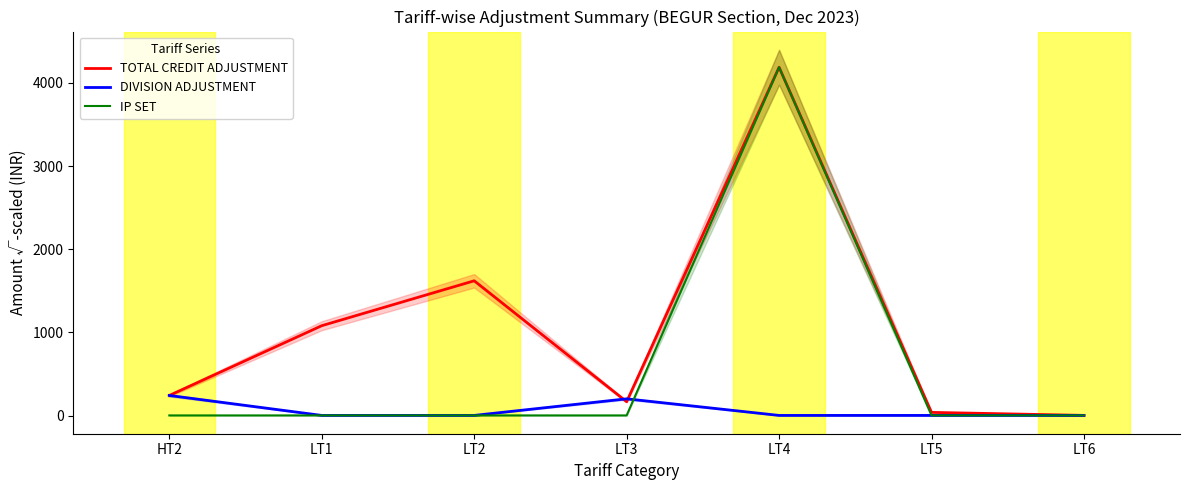

What position from the right is LT4?

3